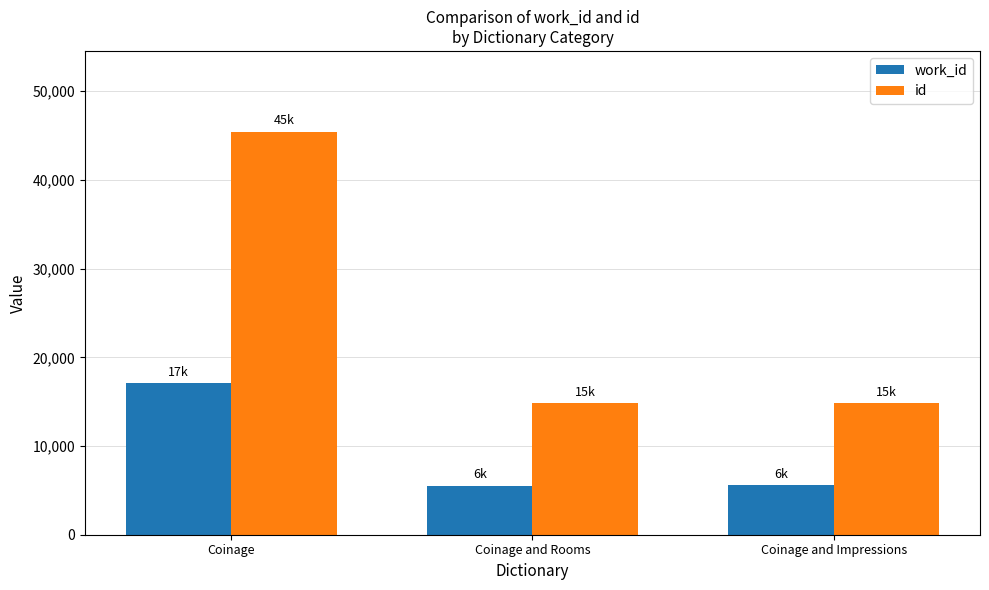

Where is id nearest to the value 30125?

Coinage and Impressions